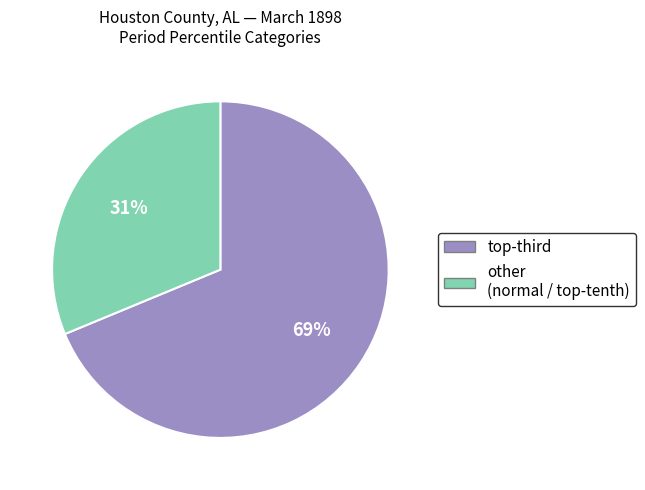

Does any single category account for the majority?

Yes